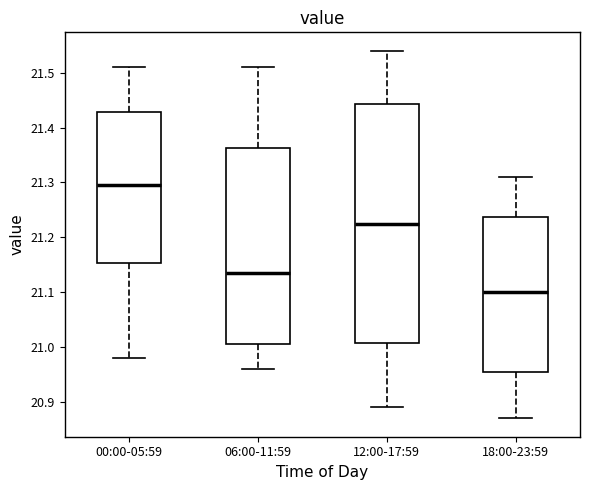

Which box's median line is the highest?

00:00-05:59